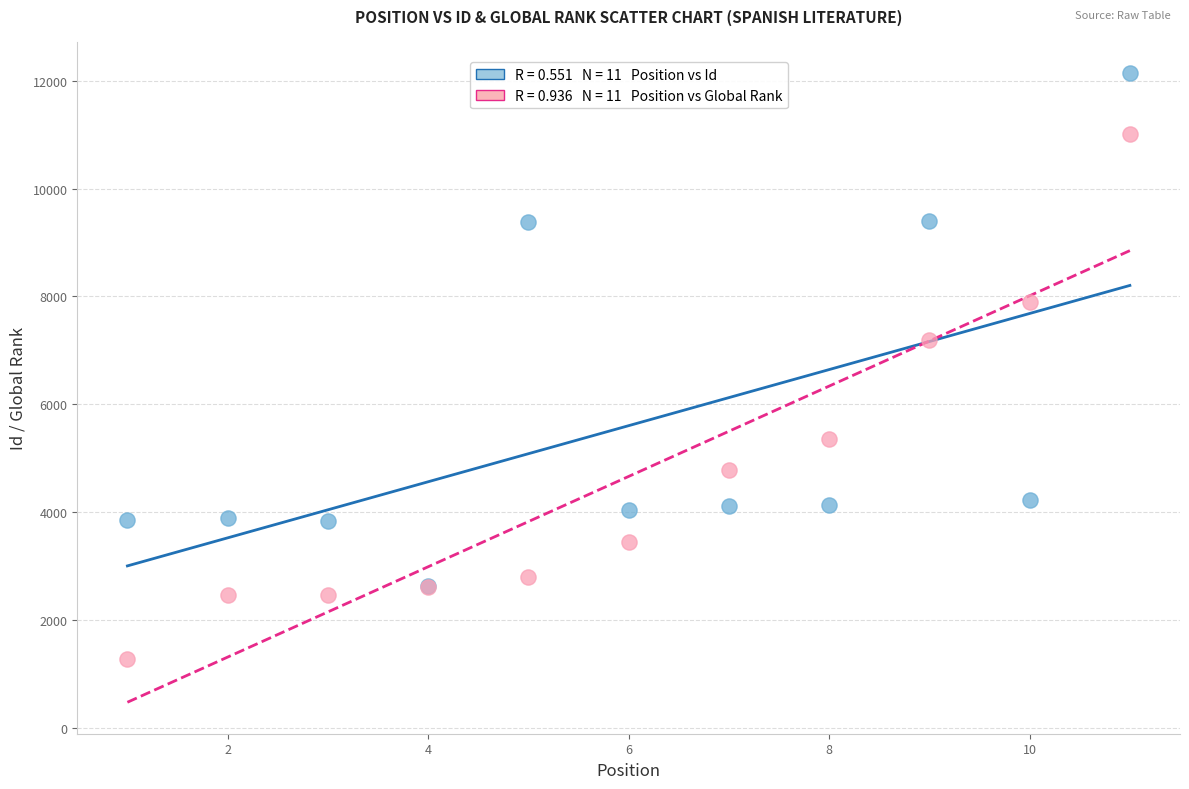

Across all series, what Y value is closest to 6704?

7193